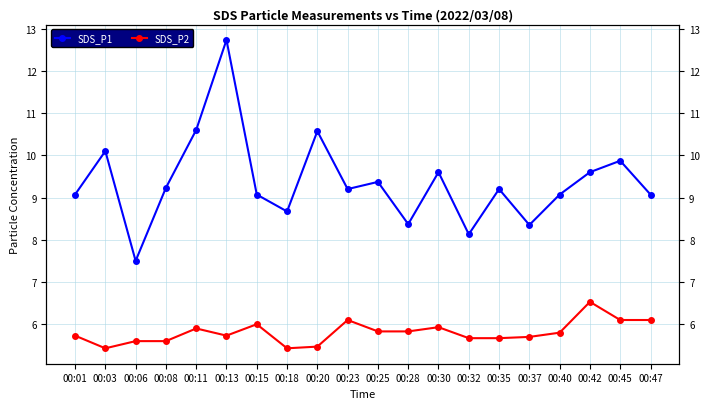

What is the spread (max minus min) of values at 00:40?

3.3